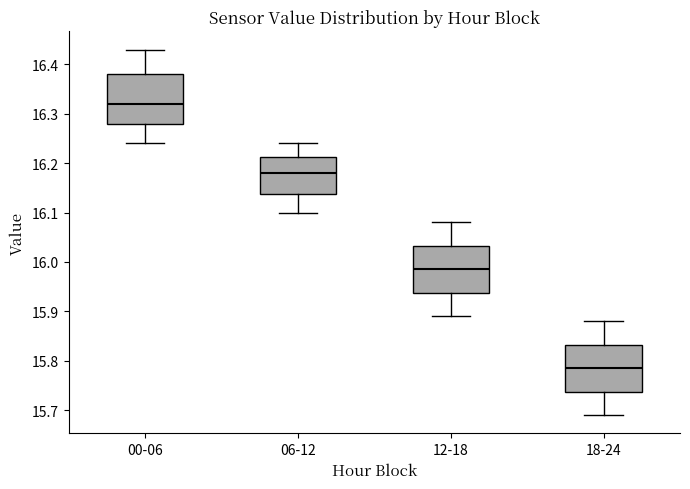

Which box's median line is the lowest?

18-24